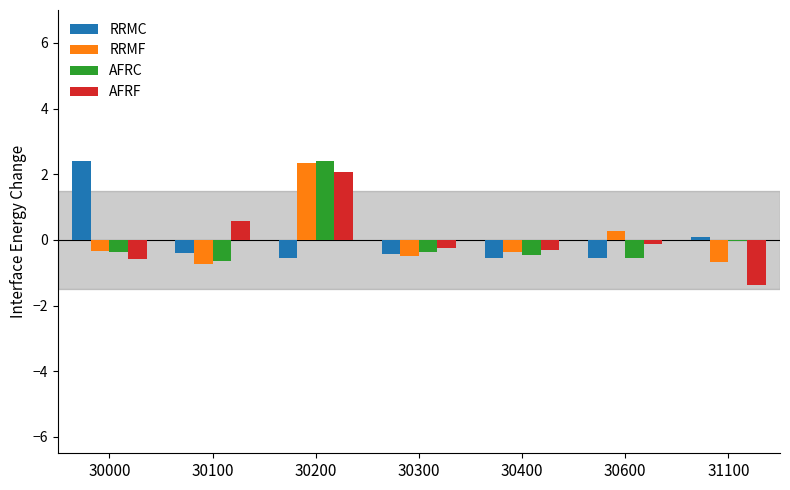

What is the total value across all series at 30600?

-1.0